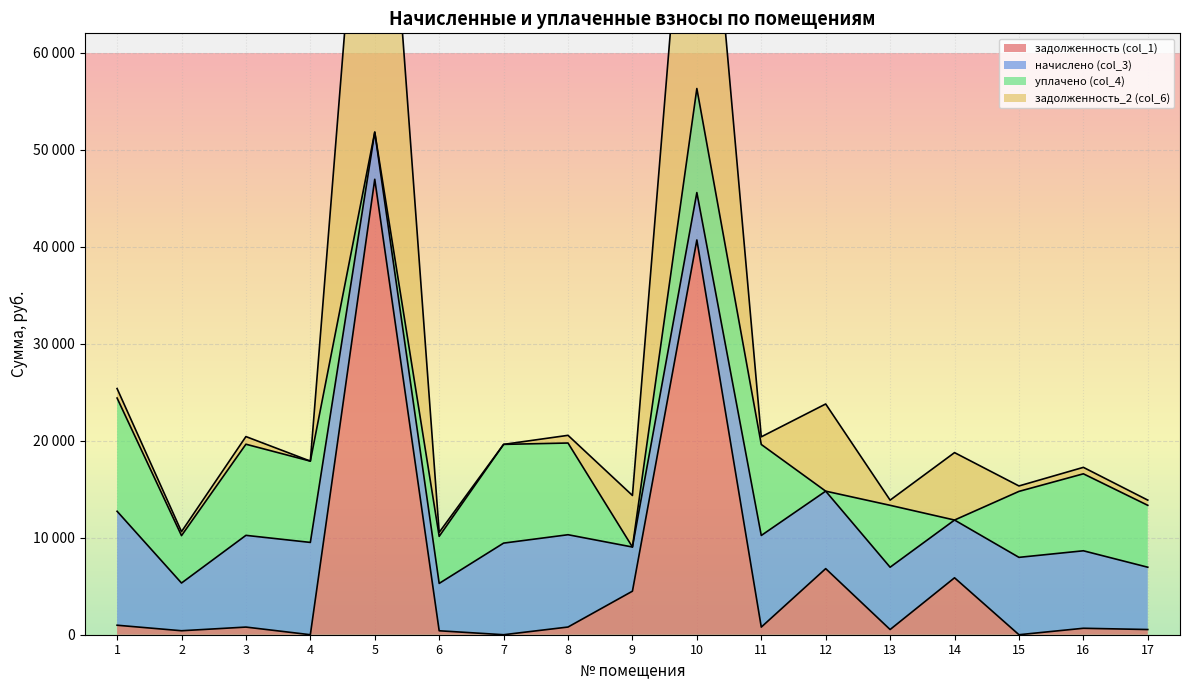

True or false: задолженность_2 (col_6) has a value of 10231.6 at 11.

True